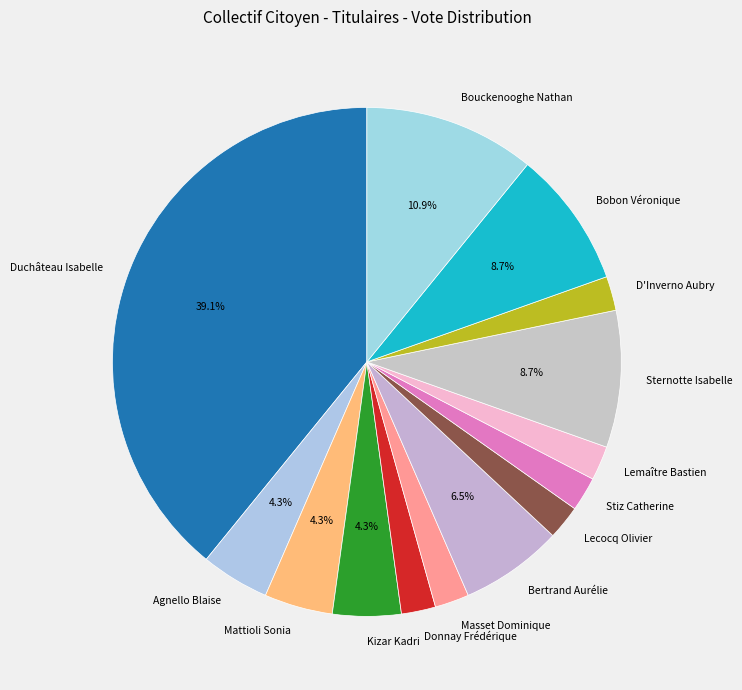

How many segments does this pie chart have?

14